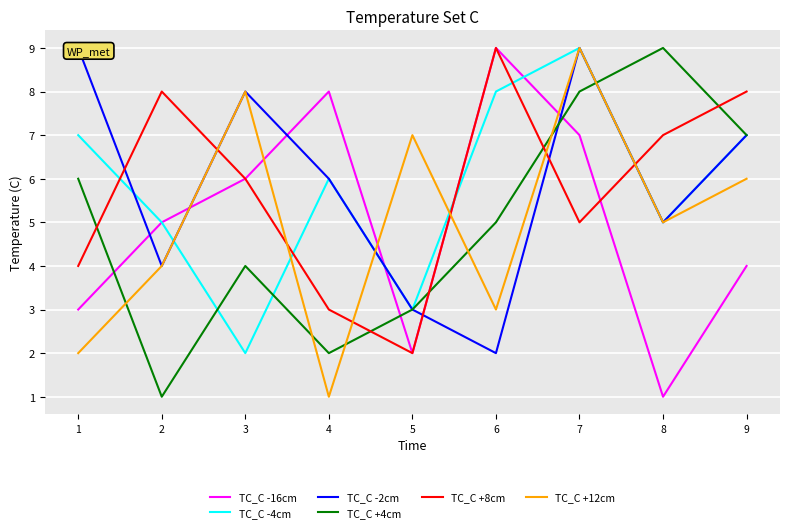

Reading left to right, what are all the values shown in this chart?

TC_C -16cm: 1=3	2=5	3=6	4=8	5=2	6=9	7=7	8=1	9=4
TC_C -4cm: 1=7	2=5	3=2	4=6	5=3	6=8	7=9	8=5	9=7
TC_C -2cm: 1=9	2=4	3=8	4=6	5=3	6=2	7=9	8=5	9=7
TC_C +4cm: 1=6	2=1	3=4	4=2	5=3	6=5	7=8	8=9	9=7
TC_C +8cm: 1=4	2=8	3=6	4=3	5=2	6=9	7=5	8=7	9=8
TC_C +12cm: 1=2	2=4	3=8	4=1	5=7	6=3	7=9	8=5	9=6